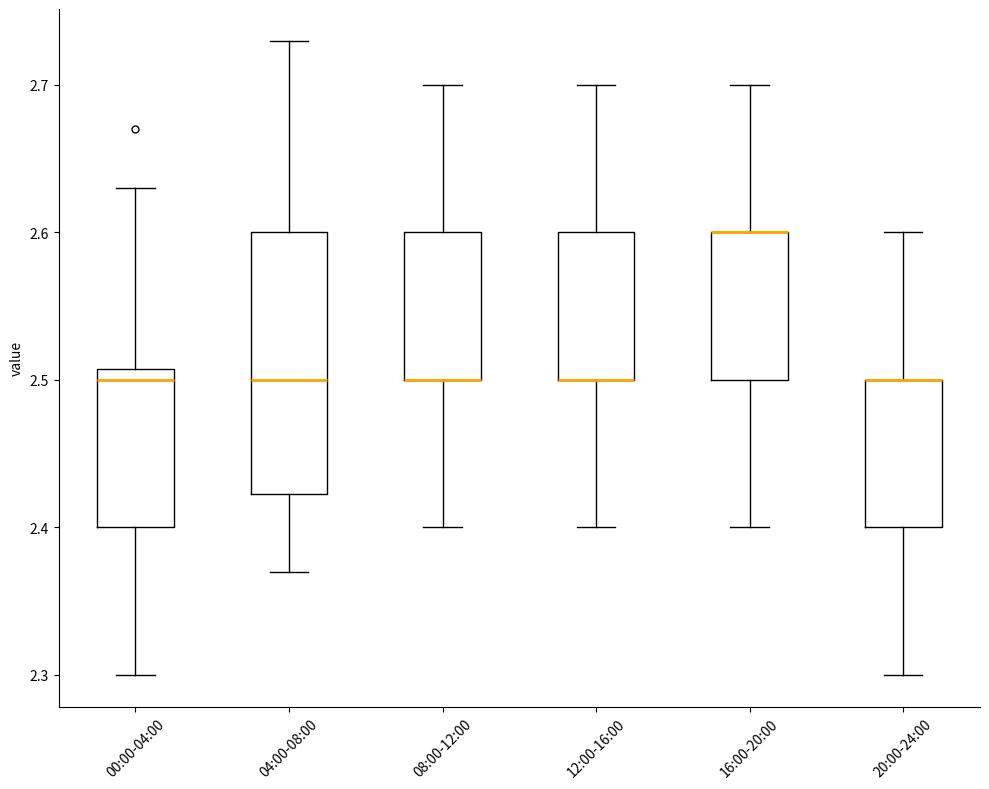

Where is the lower edge of the box for 04:00-08:00 on the y-axis? The values are not printed on the chart, so give them approximately, as read against the axis.

2.42